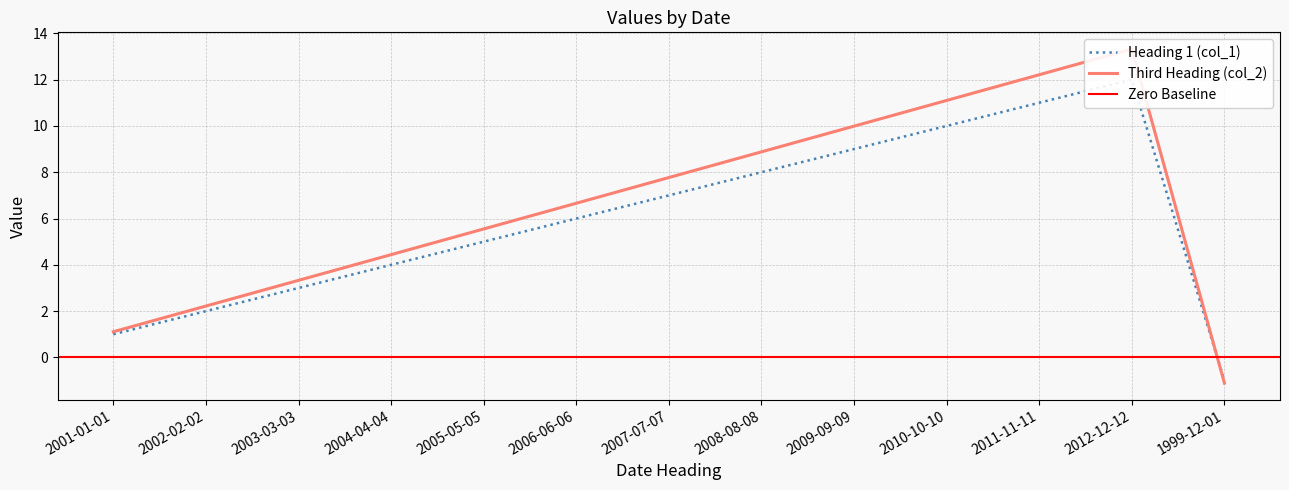

List the labels in order of Heading 1 (col_1) value, smallest first.

1999-12-01, 2001-01-01, 2002-02-02, 2003-03-03, 2004-04-04, 2005-05-05, 2006-06-06, 2007-07-07, 2008-08-08, 2009-09-09, 2010-10-10, 2011-11-11, 2012-12-12